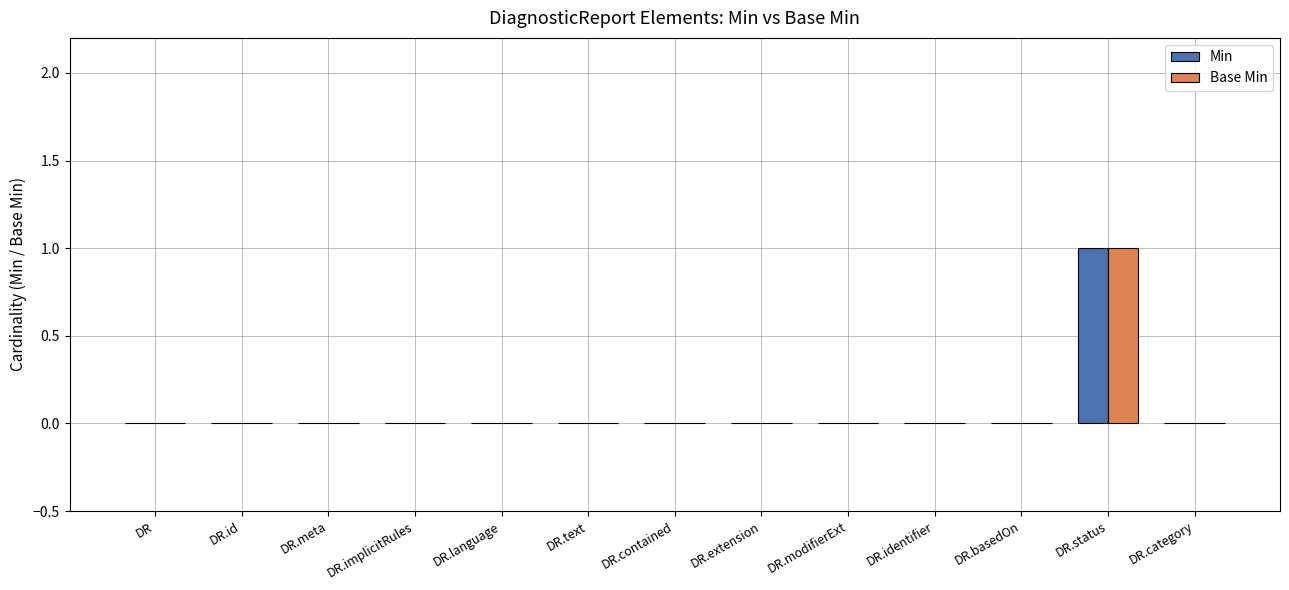

At which category is the sum across all series the highest?

DR.status